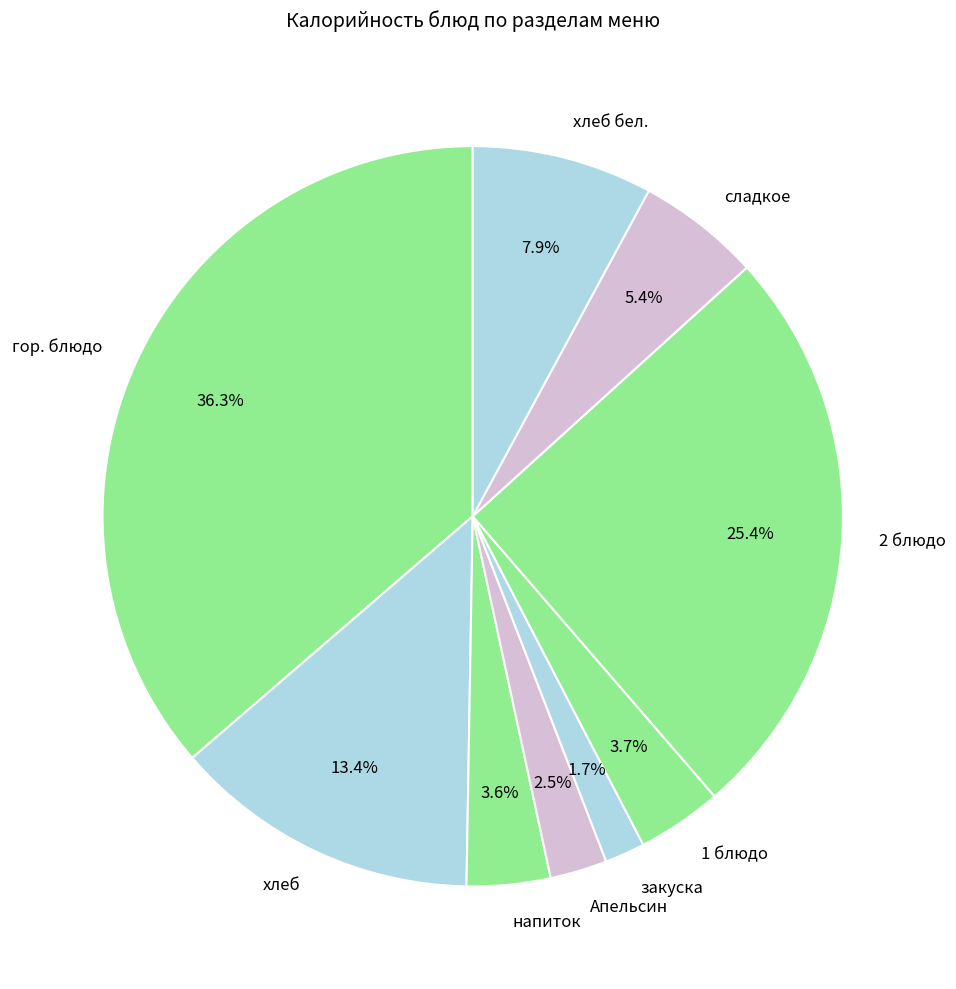

To the nearest percent, what portion does сладкое represent?

5%